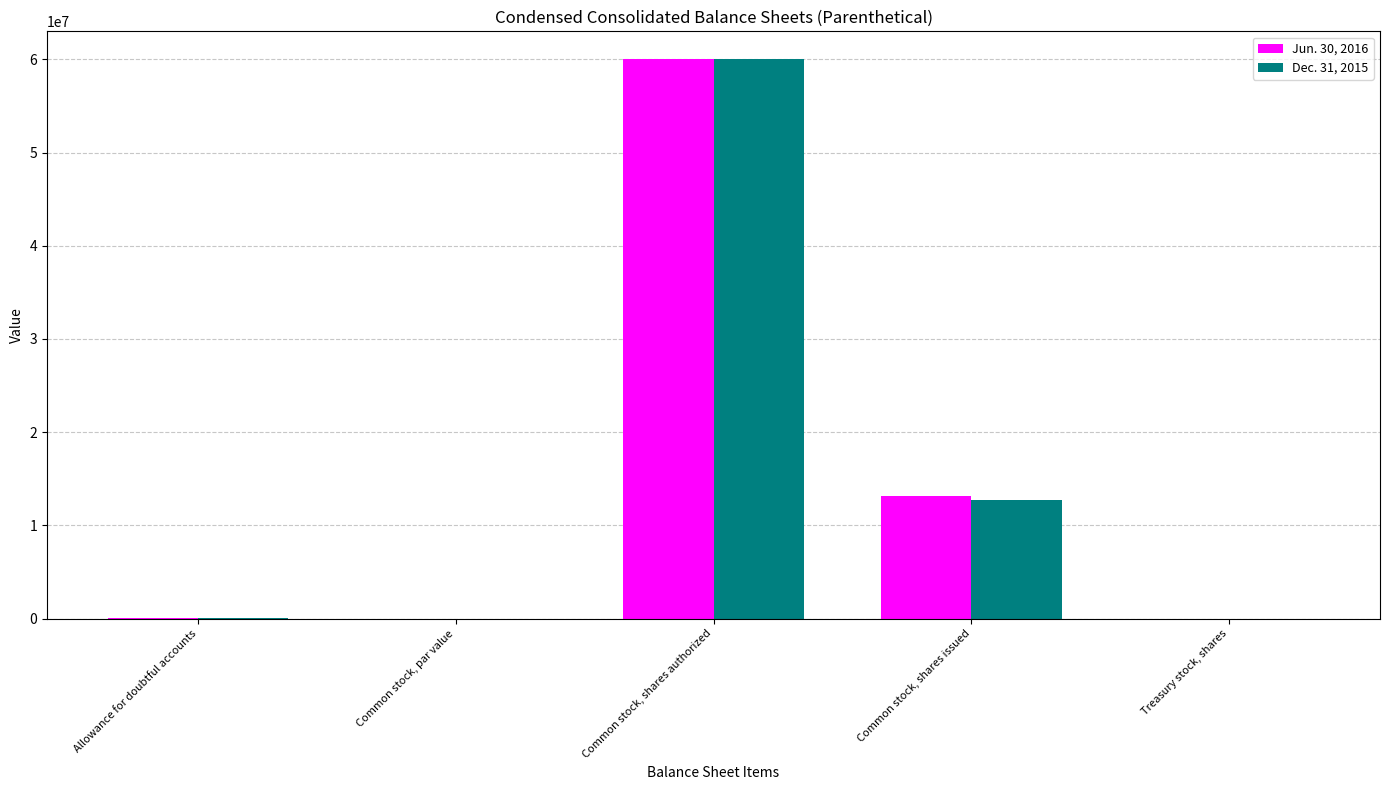

At which category is the sum across all series the highest?

Common stock, shares authorized